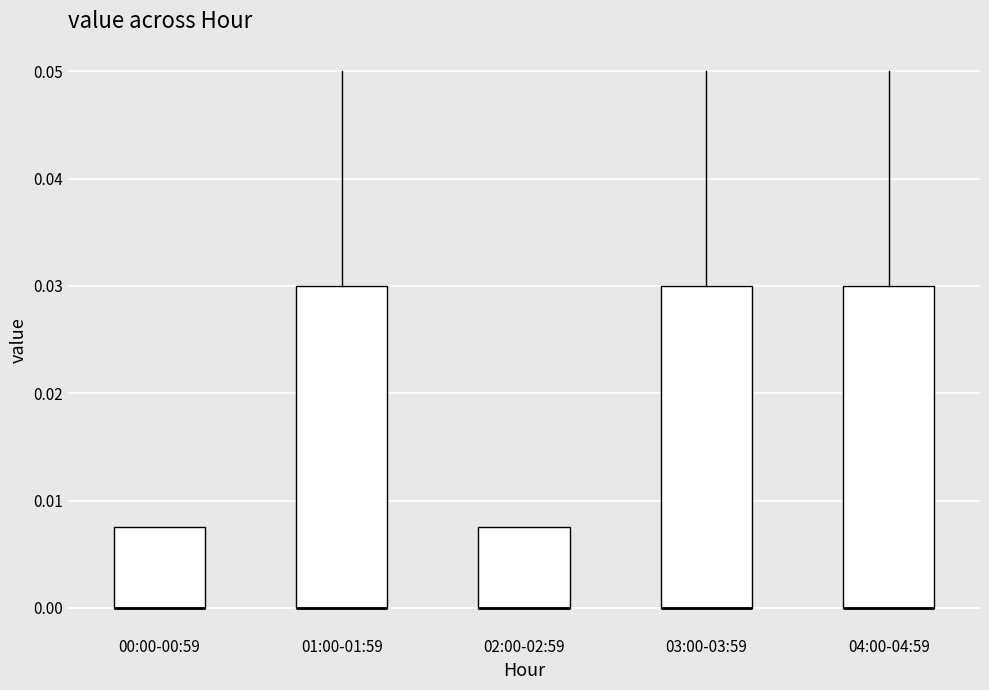

Reading left to right, read every box against the y-axis: the position of its median line, the range the box covers, and the ends of its whiskers. The values are not printed on the chart, so give them approximately, as read against the axis.

00:00-00:59: median 0.000 (drawn on the box's lower edge), box 0.000 to 0.008, whiskers 0.000 to 0.008
01:00-01:59: median 0.000 (drawn on the box's lower edge), box 0.000 to 0.030, whiskers 0.000 to 0.050
02:00-02:59: median 0.000 (drawn on the box's lower edge), box 0.000 to 0.008, whiskers 0.000 to 0.008
03:00-03:59: median 0.000 (drawn on the box's lower edge), box 0.000 to 0.030, whiskers 0.000 to 0.050
04:00-04:59: median 0.000 (drawn on the box's lower edge), box 0.000 to 0.030, whiskers 0.000 to 0.050